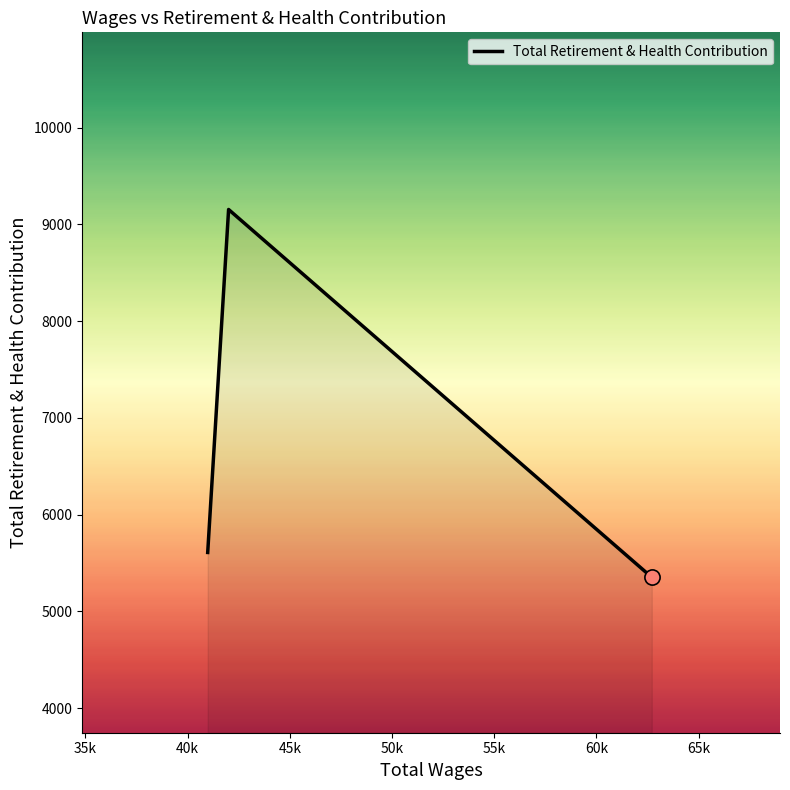

What is the minimum value shown in the chart?

5352